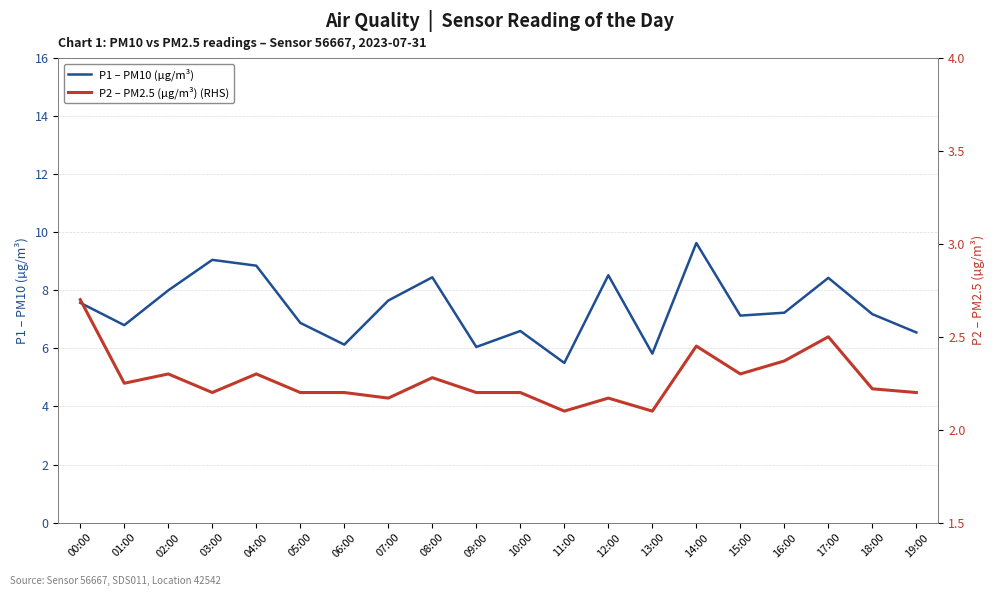

Which label corresponds to the smallest value in the chart?

11:00